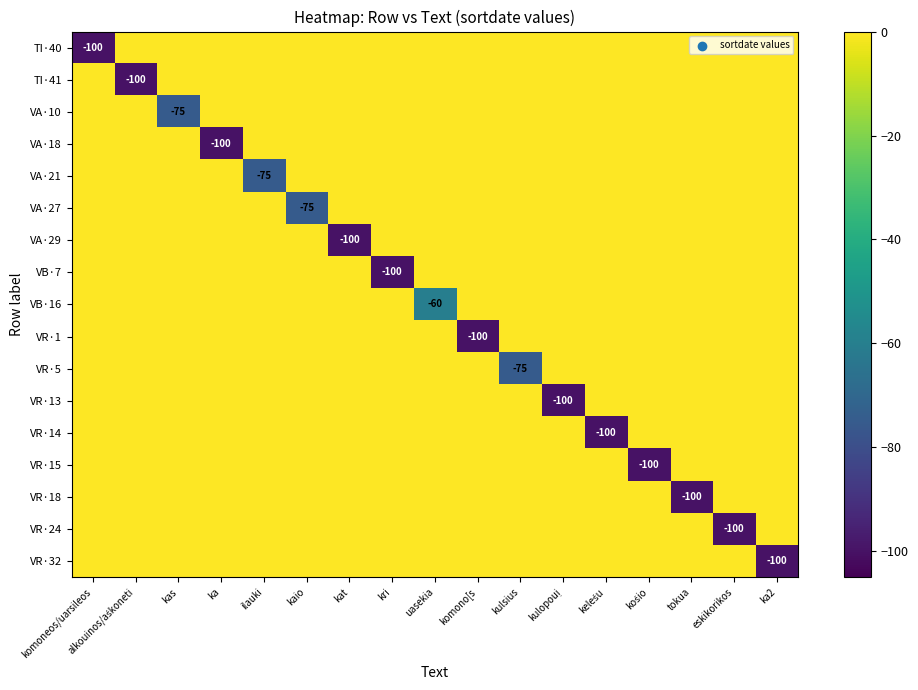

The value of VA·27 at kaio is -75. True or false?

True